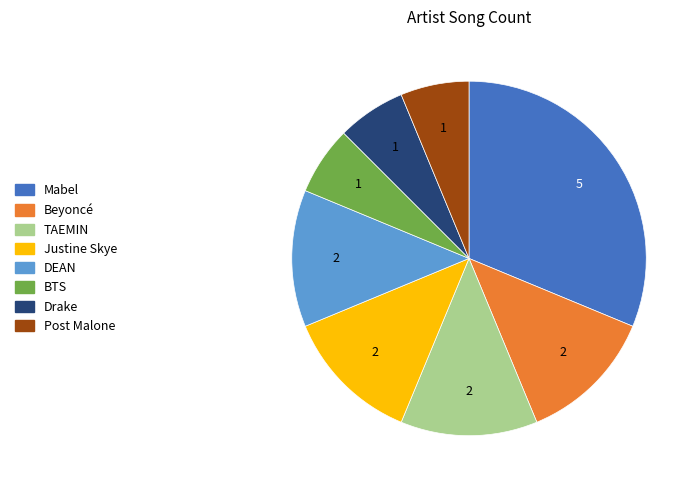

Is the sum of Post Malone and Beyoncé greater than half?

No